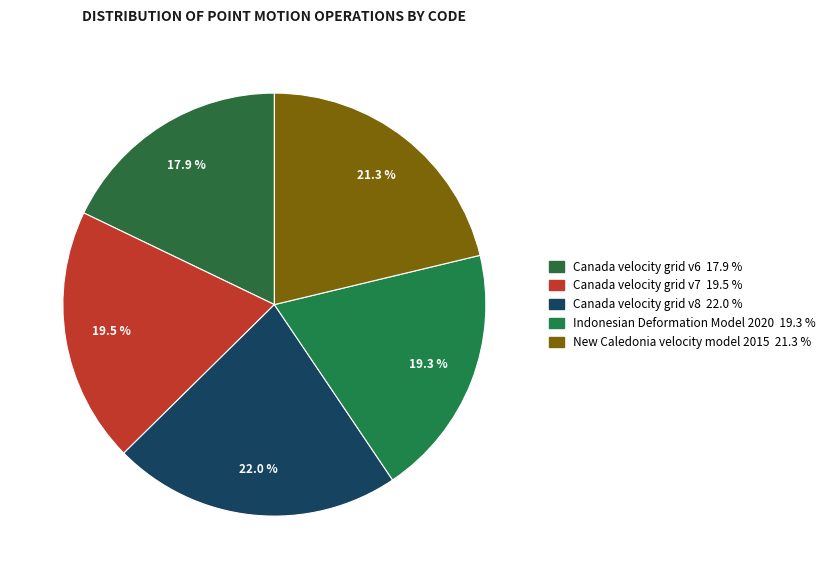

Is there any slice that represents more than half of the pie?

No